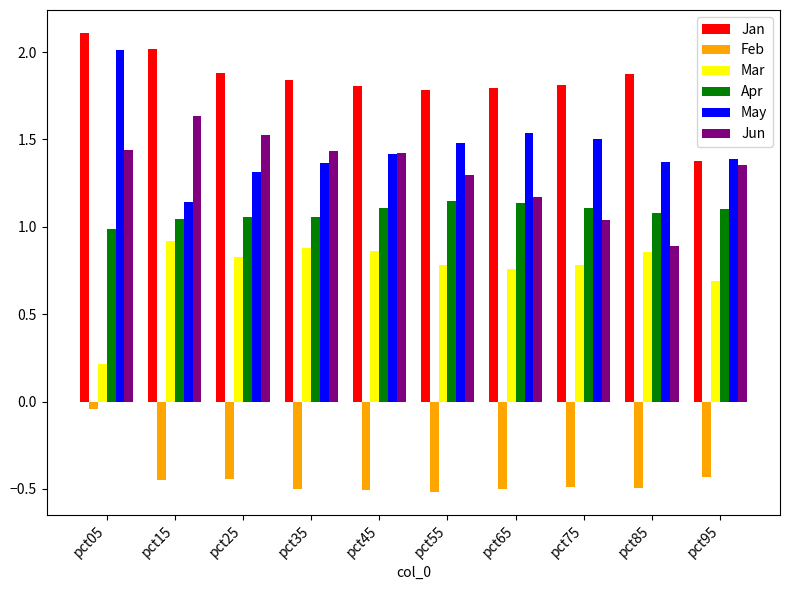

What is the difference between the highest and lowest values at pct15?

2.5